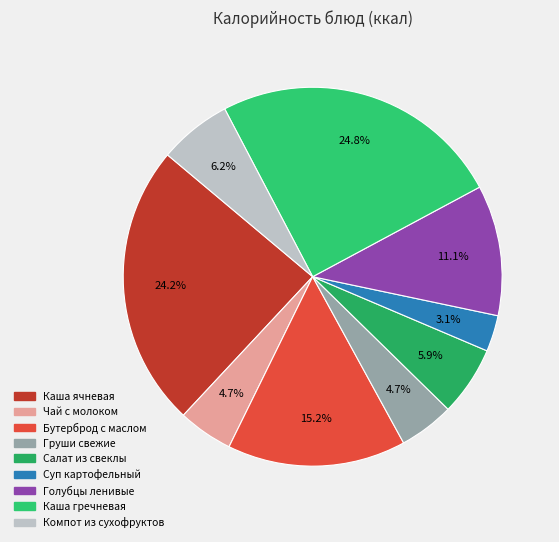

Count the number of slices in the pie.

9